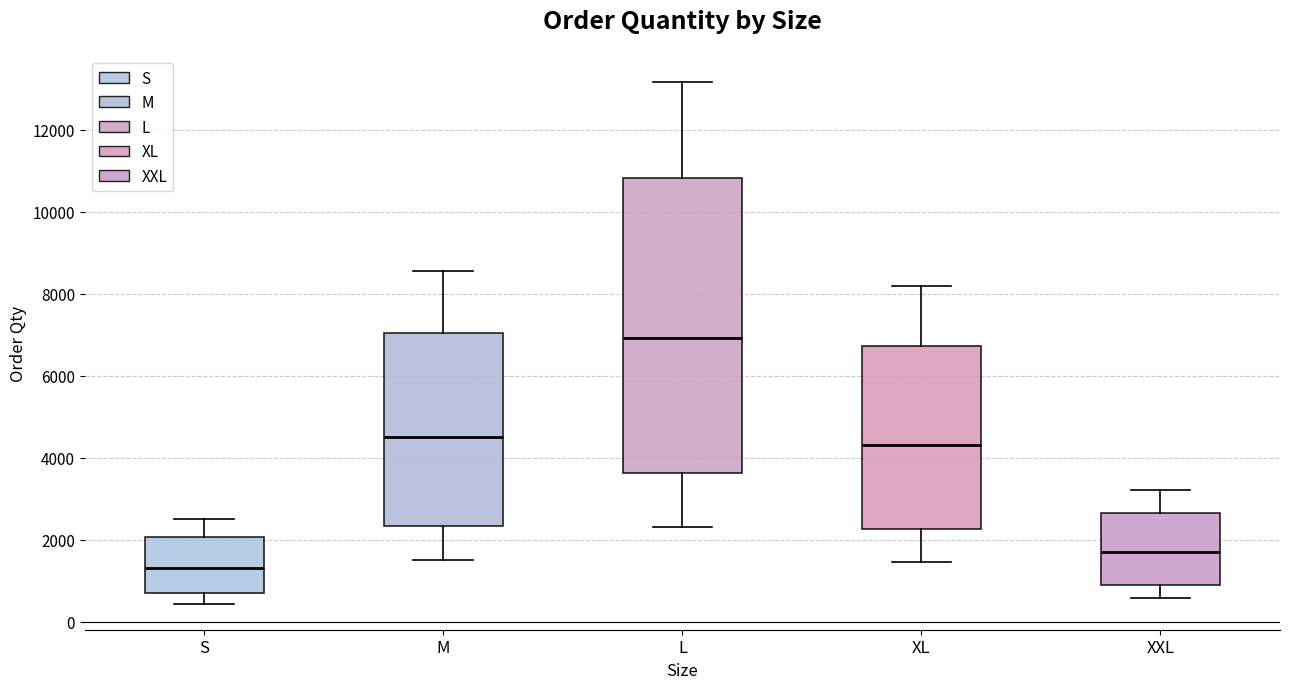

Reading left to right, transcribe this box plot: for each box, give where its median line is, the range the box spans, and where its two whiskers end, as read against the y-axis. The values are not printed on the chart, so give them approximately, as read against the axis.

S: median 1400, box 800 to 2000, whiskers 400 to 2600
M: median 4600, box 2400 to 7000, whiskers 1600 to 8600
L: median 7000, box 3600 to 10800, whiskers 2400 to 13200
XL: median 4400, box 2200 to 6800, whiskers 1400 to 8200
XXL: median 1600, box 800 to 2600, whiskers 600 to 3200